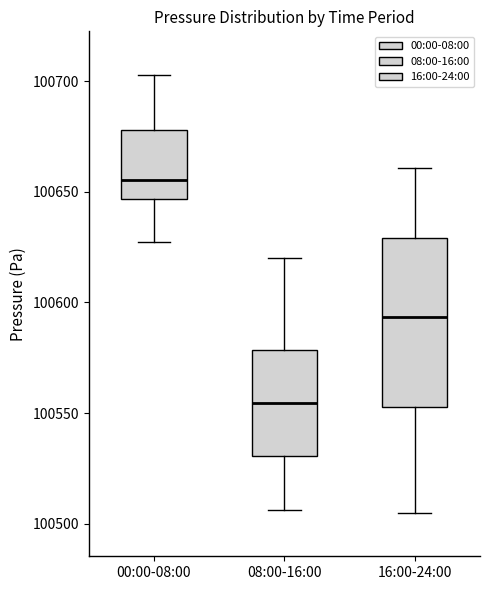

Reading left to right, transcribe this box plot: for each box, give where its median line is, the range the box spans, and where its two whiskers end, as read against the y-axis. The values are not printed on the chart, so give them approximately, as read against the axis.

00:00-08:00: median 100655, box 100645 to 100680, whiskers 100625 to 100705
08:00-16:00: median 100555, box 100530 to 100580, whiskers 100505 to 100620
16:00-24:00: median 100595, box 100555 to 100630, whiskers 100505 to 100660